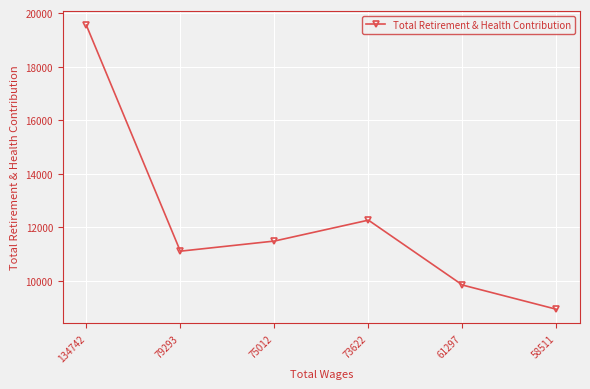

Between 58511 and 75012, which is larger?

75012